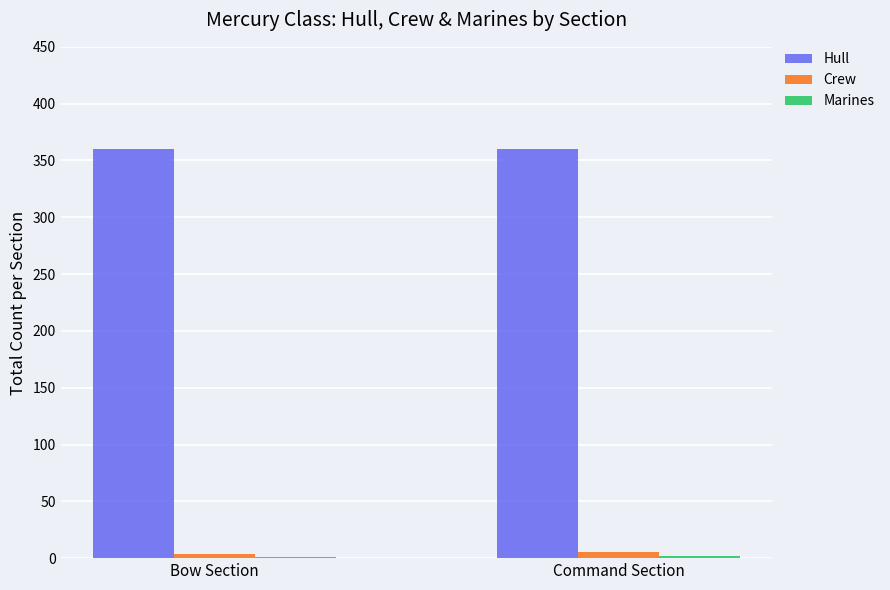

How many groups of bars are there?

2